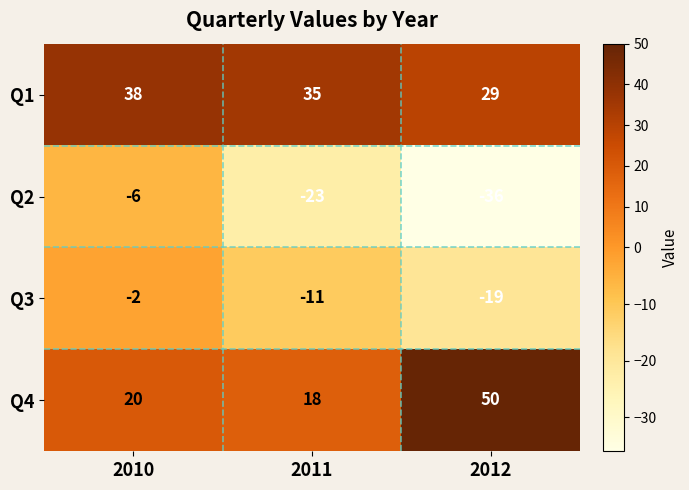

What is the smallest value displayed?

-36